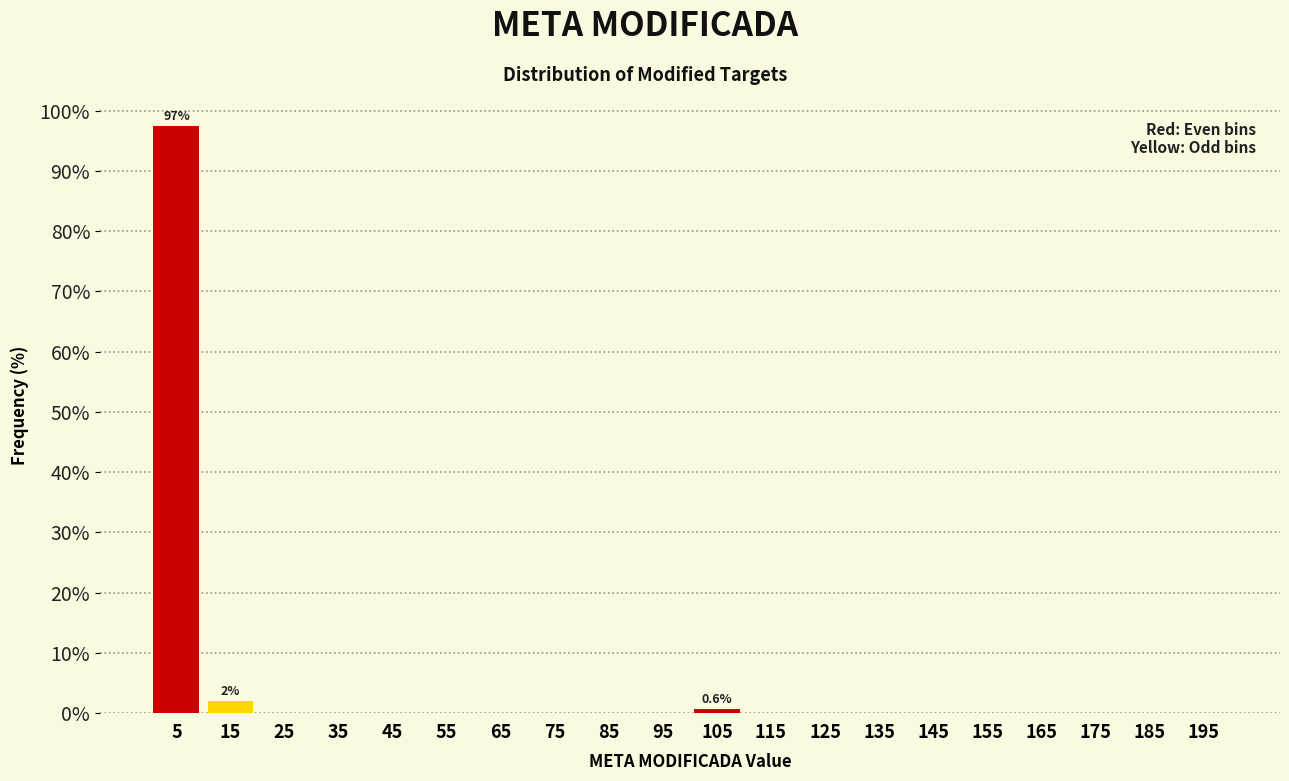

Which range on the x-axis has the tallest bar?

0 to 10